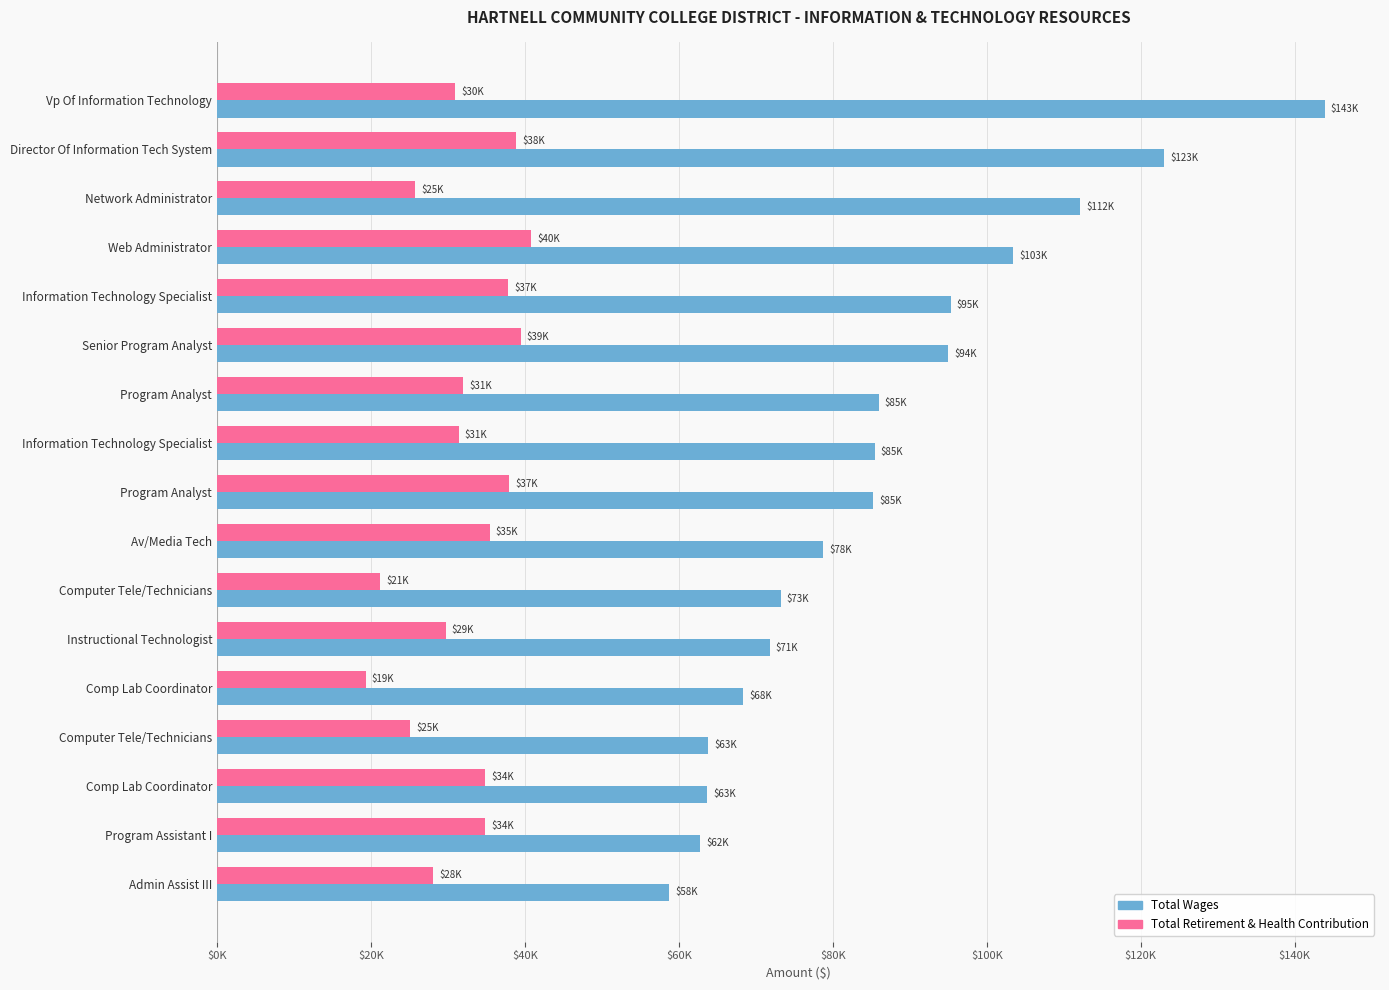

What are all the series names shown in the legend?

Total Wages, Total Retirement & Health Contribution